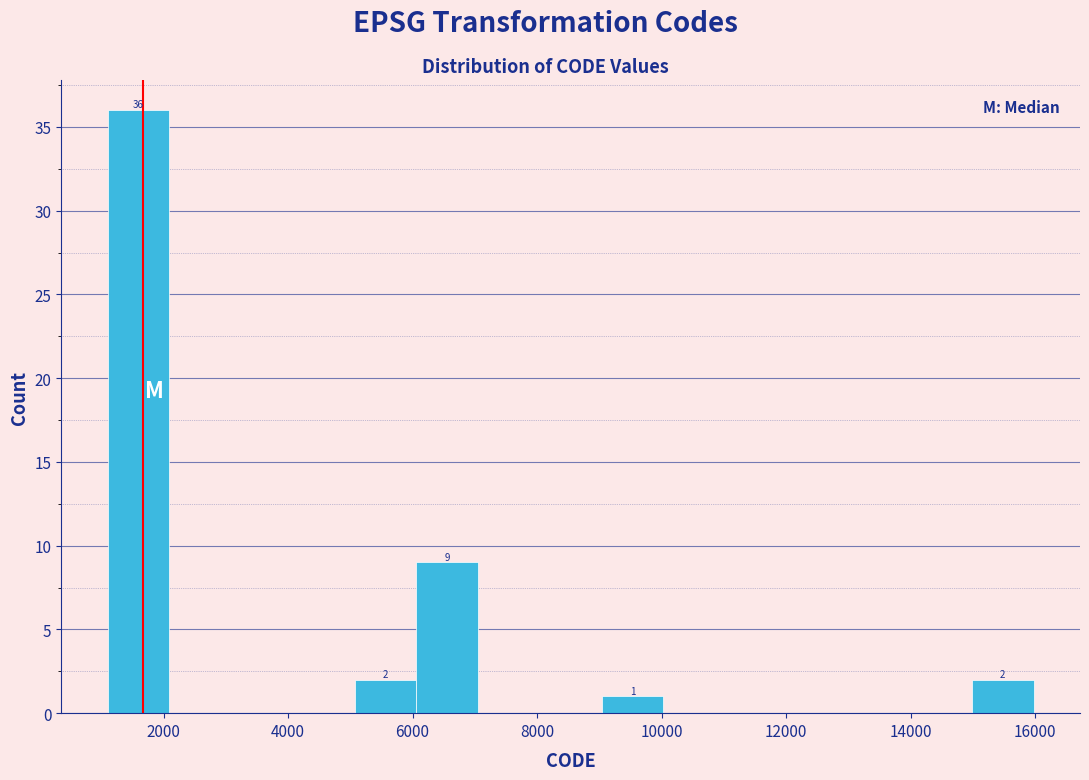

Over which range of the x-axis is the bar tallest?

1200 to 2000